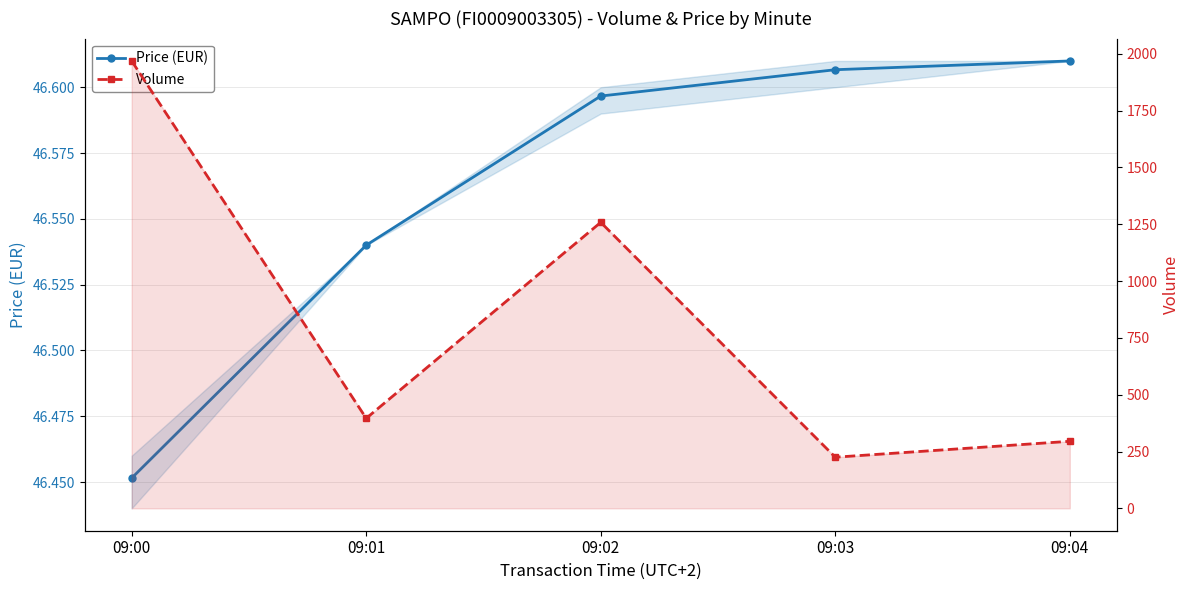

What are all the series names shown in the legend?

Price (EUR), Volume